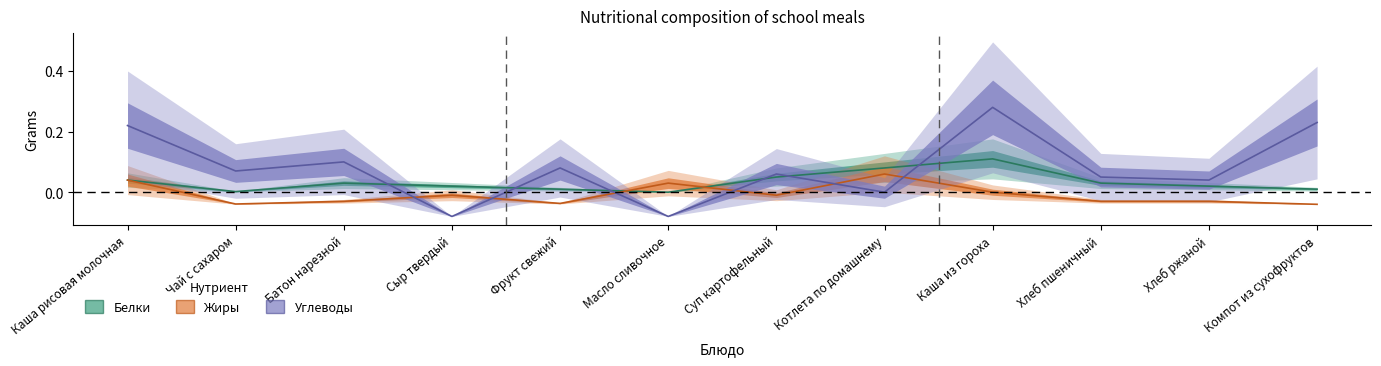

At which category does Углеводы reach its first local peak?

Батон нарезной